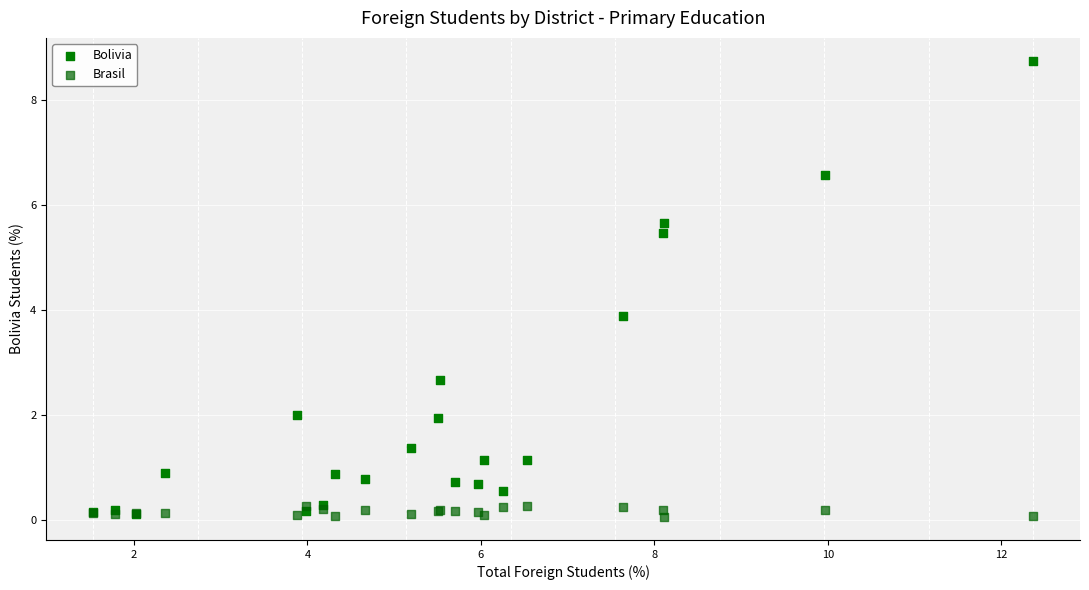

Which series has the widest spread of Y values?

Bolivia